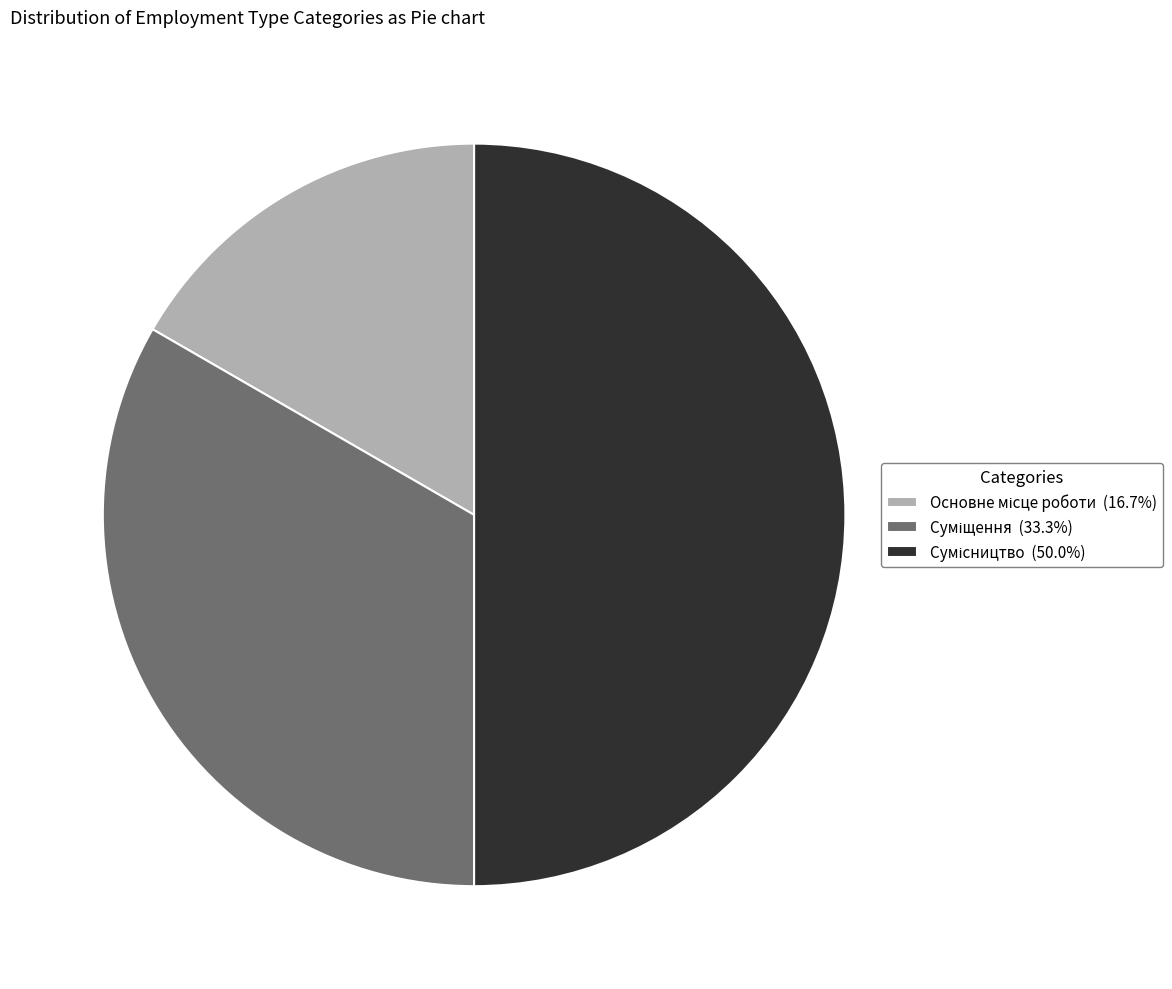

The Сумісництво slice represents 50% of the pie. True or false?

True